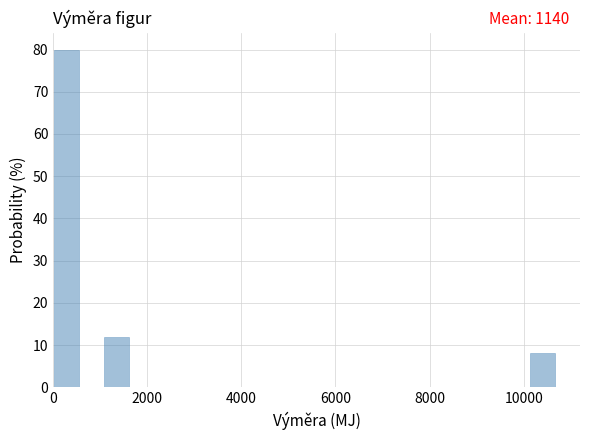

Read against the x-axis, roughly where is the centre of the tallest bar?

200